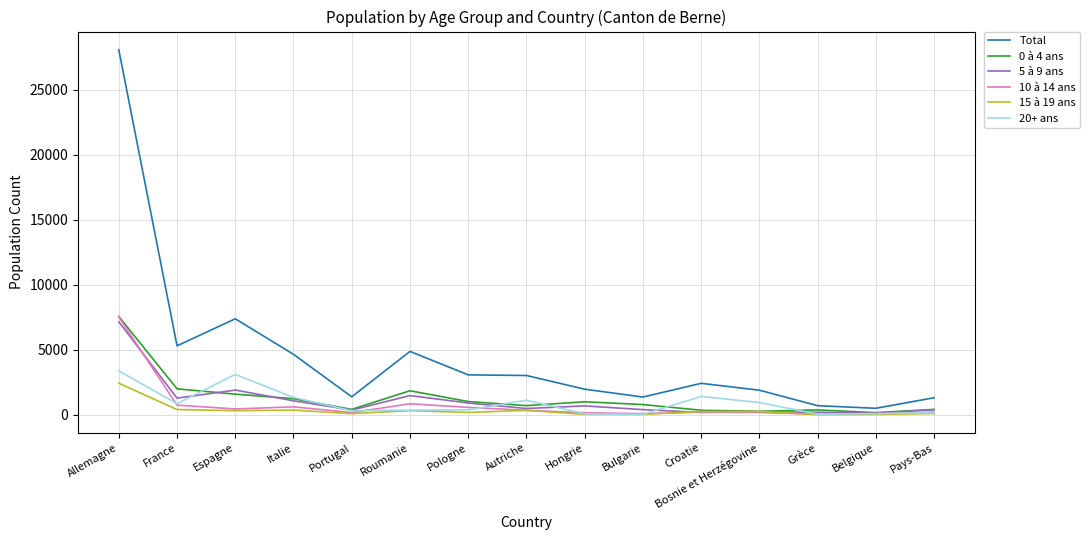

What position from the left is Portugal?

5